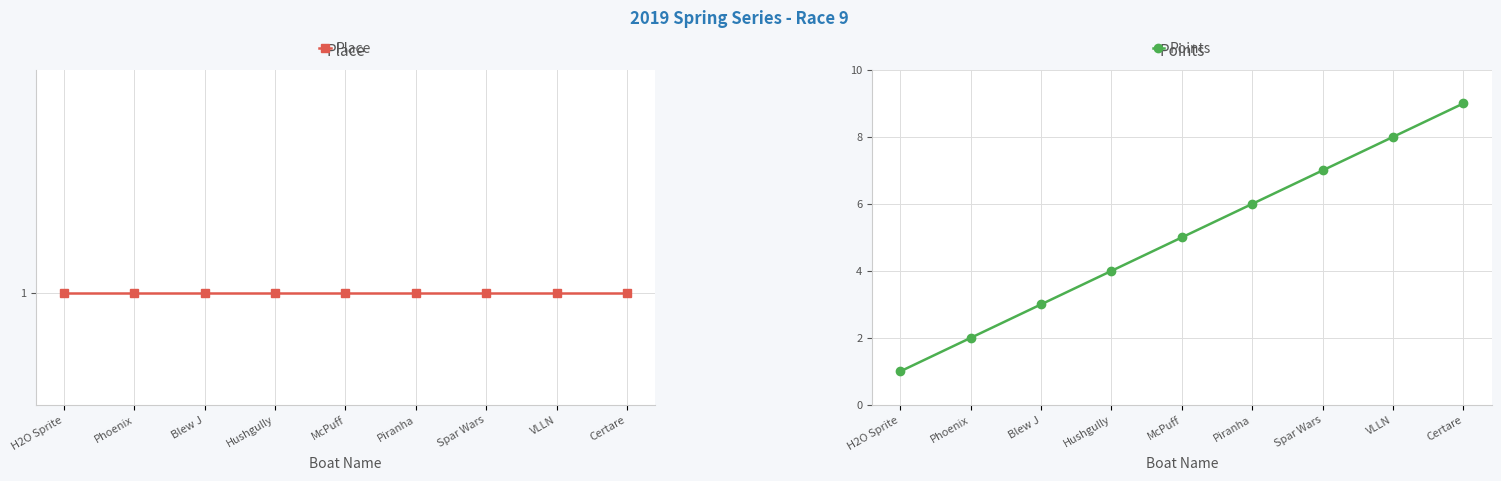

True or false: Points has more than 1 points higher than both neighbors.

False